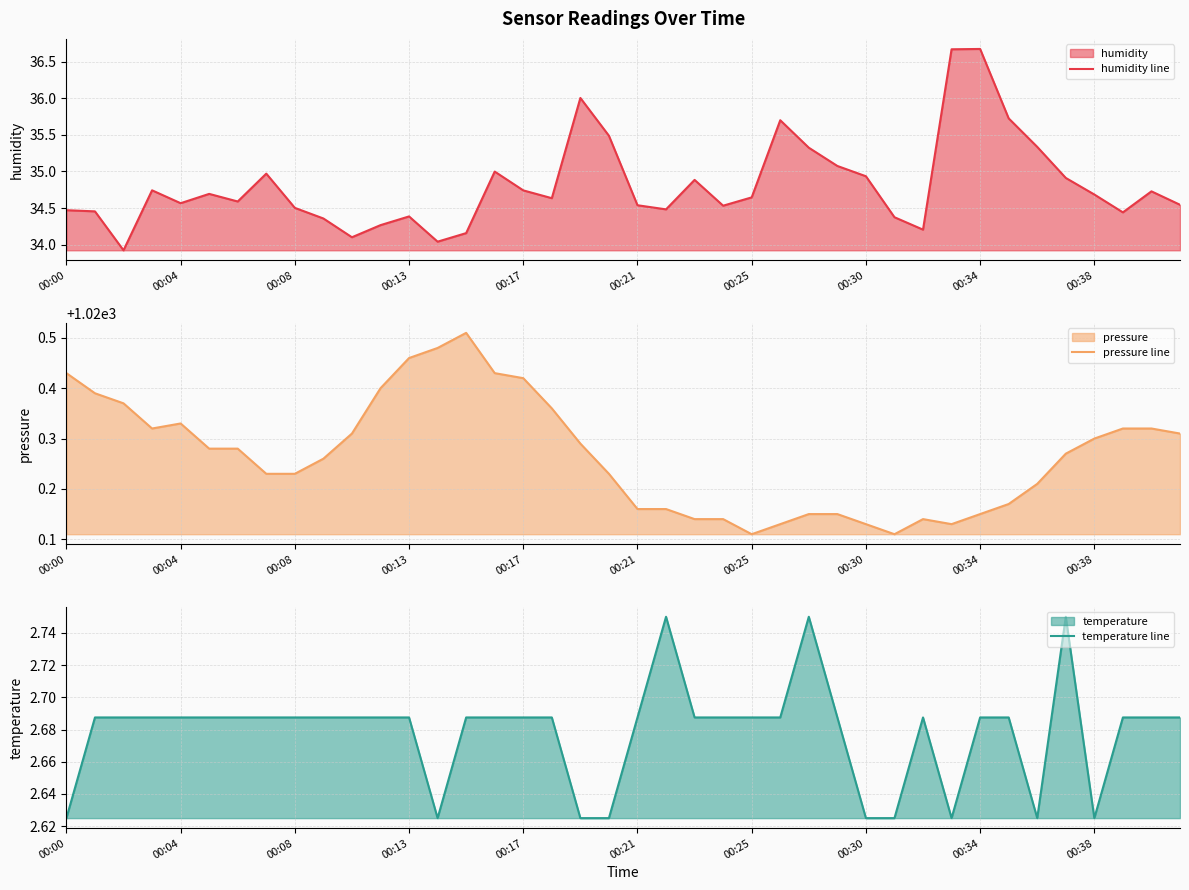

At how many categories does at least one series exceed 333?

40